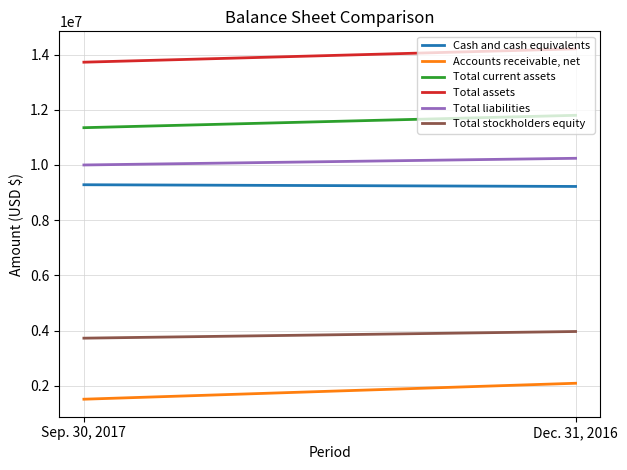

What are all the series names shown in the legend?

Cash and cash equivalents, Accounts receivable, net, Total current assets, Total assets, Total liabilities, Total stockholders equity